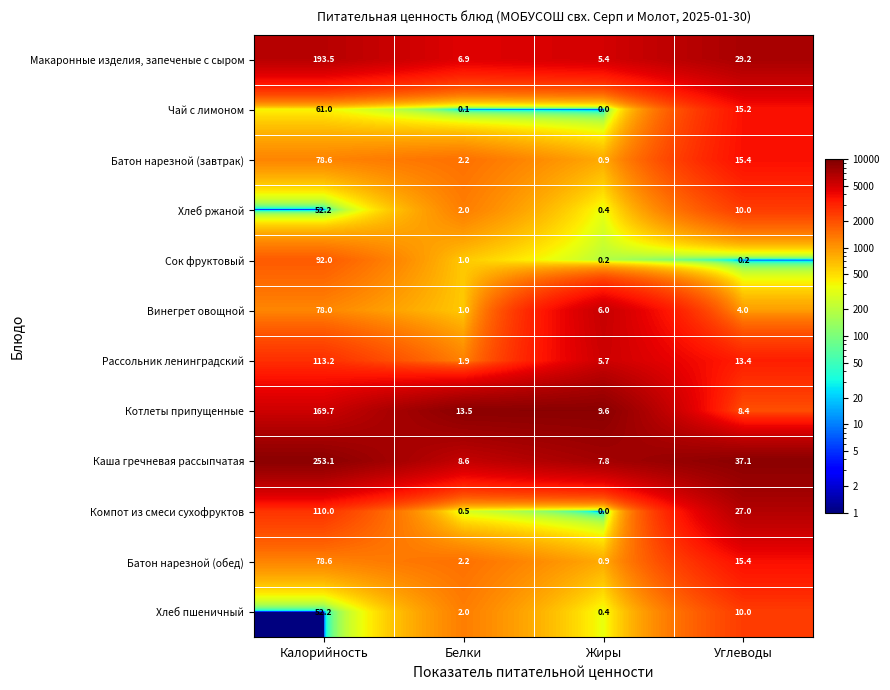

What value does the Сок фруктовый series have at Белки?

1.0